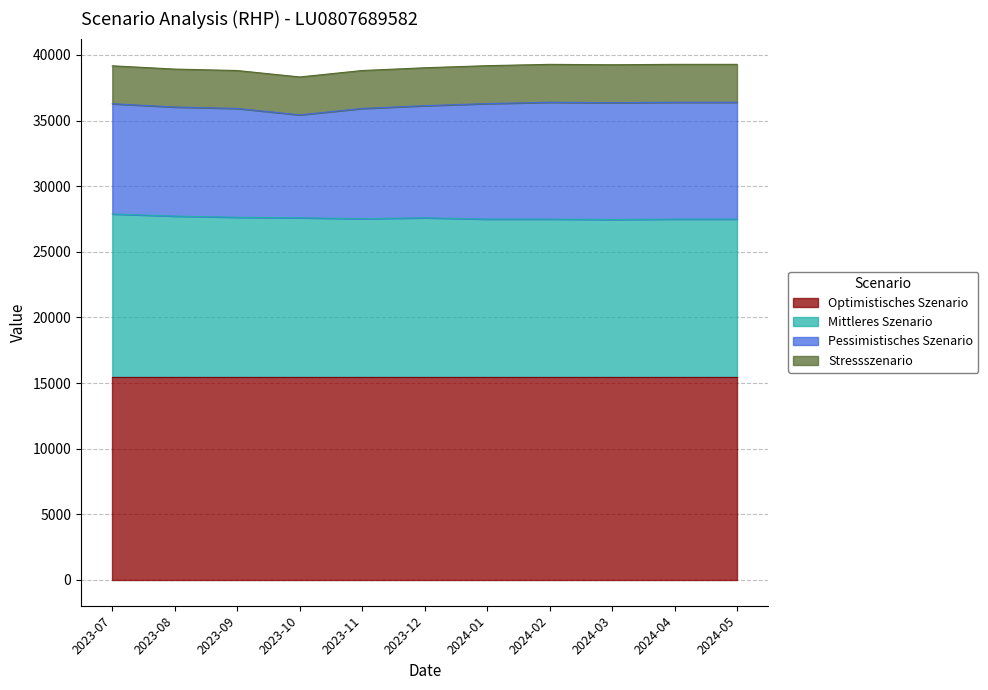

The value of Stressszenario at 2024-02-29 is 2890. True or false?

True